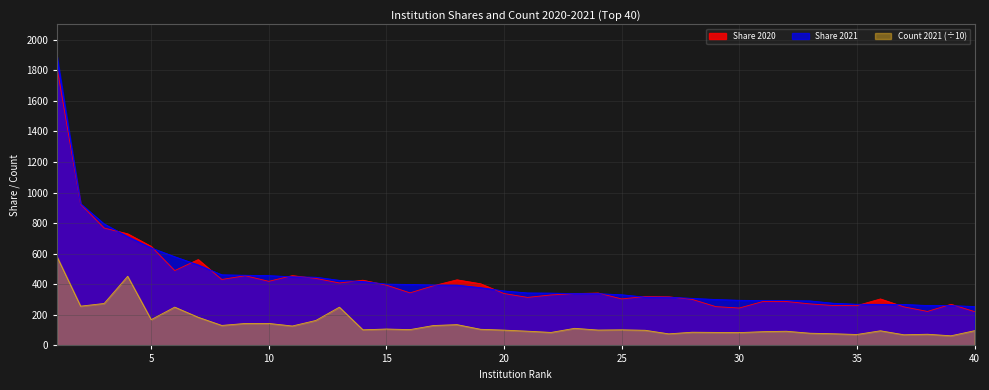

What is the spread (max minus min) of values at 26?

221.1